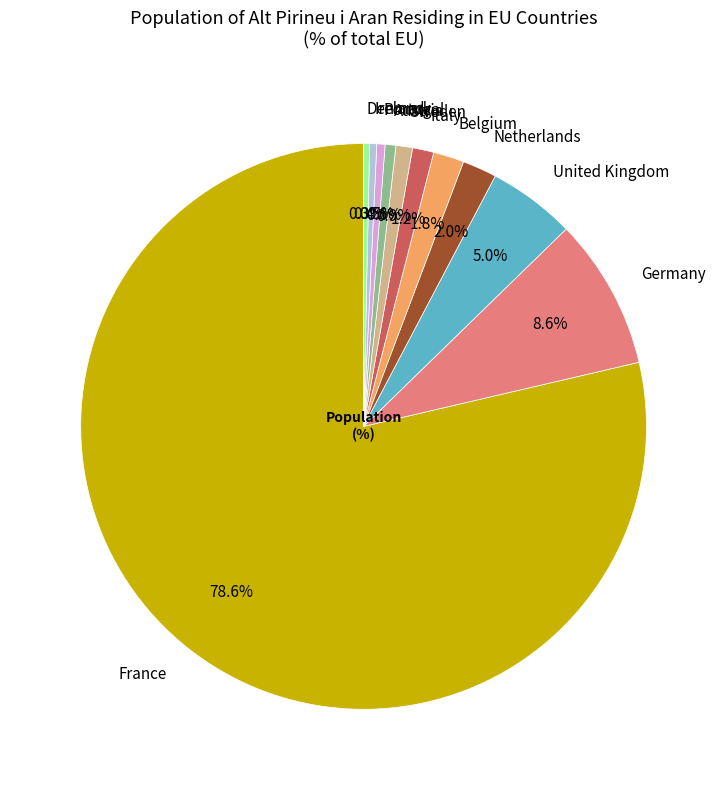

To the nearest percent, what is the difference between the largest and smallest slice percentages?

78%